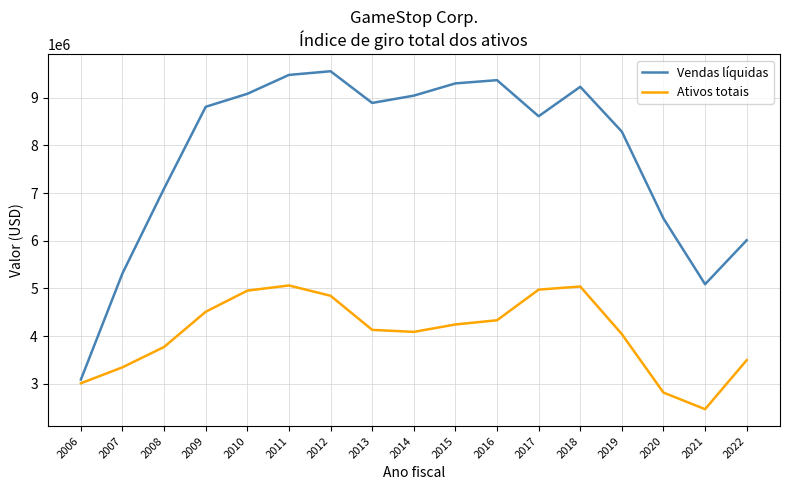

Is it true that Ativos totais equals 4246300 at 2015?

True